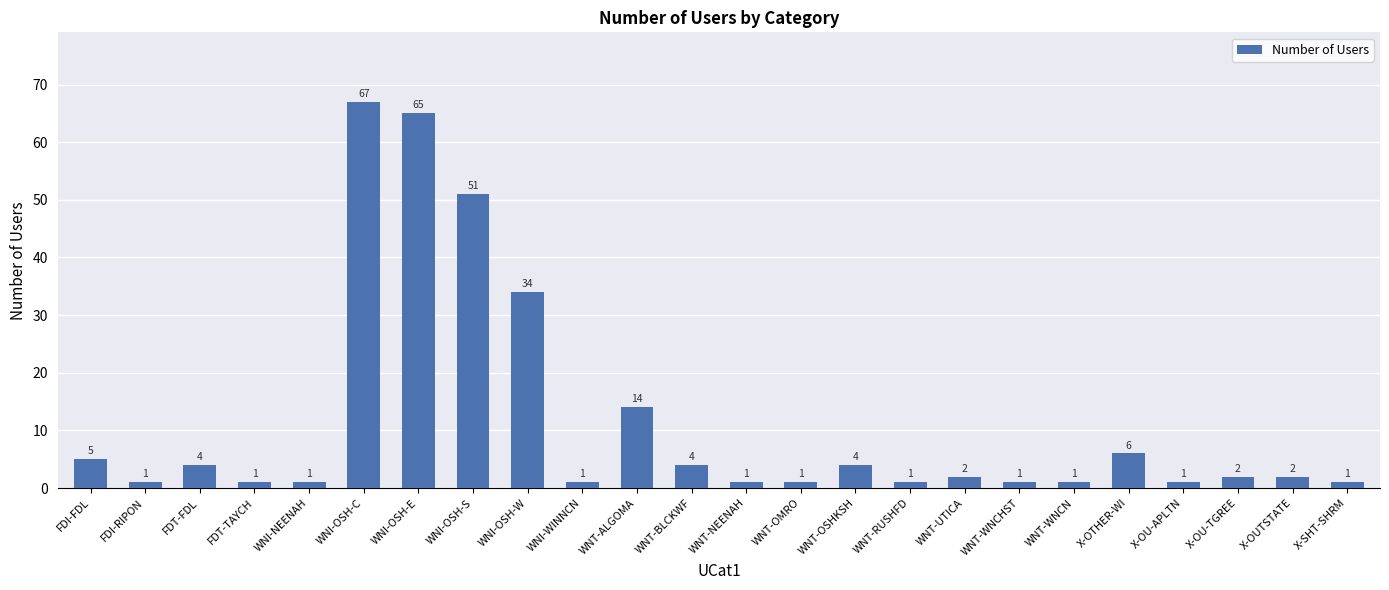

Reading left to right, transcribe all the data shown in this chart.

FDI-FDL=5	FDI-RIPON=1	FDT-FDL=4	FDT-TAYCH=1	WNI-NEENAH=1	WNI-OSH-C=67	WNI-OSH-E=65	WNI-OSH-S=51	WNI-OSH-W=34	WNI-WINNCN=1	WNT-ALGOMA=14	WNT-BLCKWF=4	WNT-NEENAH=1	WNT-OMRO=1	WNT-OSHKSH=4	WNT-RUSHFD=1	WNT-UTICA=2	WNT-WNCHST=1	WNT-WNCN=1	X-OTHER-WI=6	X-OU-APLTN=1	X-OU-TGREE=2	X-OUTSTATE=2	X-SHT-SHRM=1